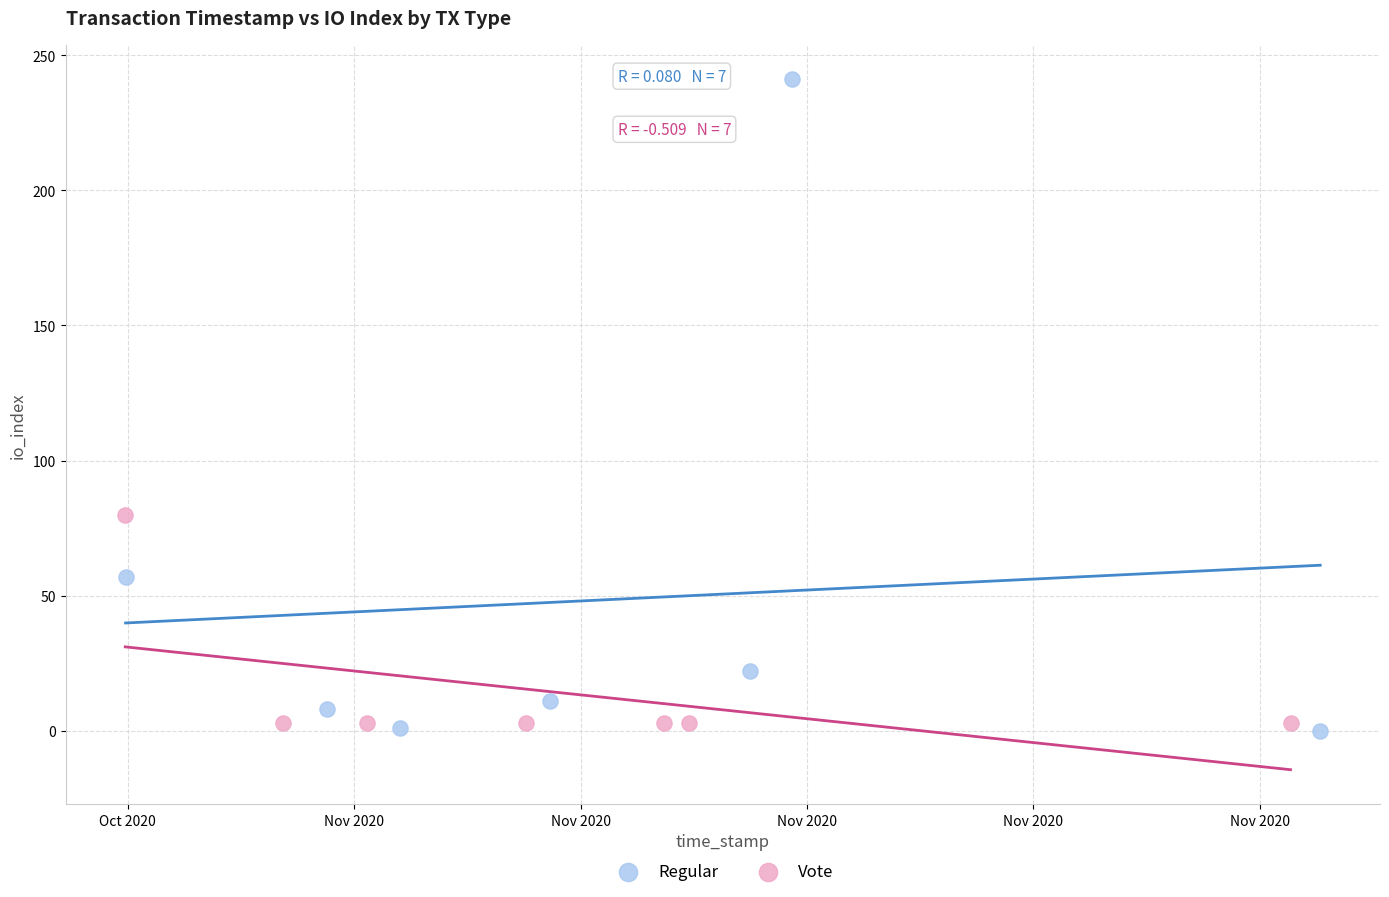

Which series has the largest Y range (max minus min)?

Regular